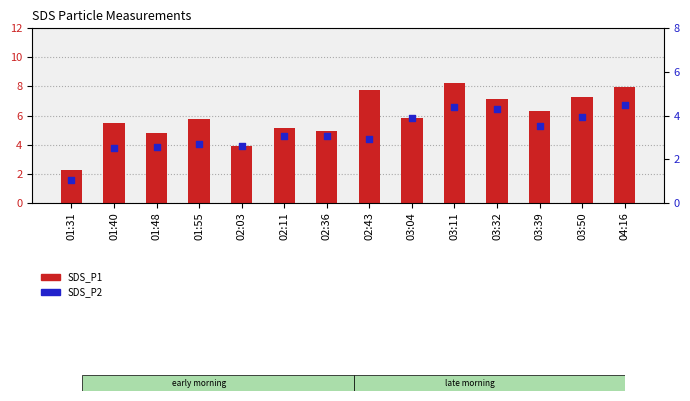

At which category is the sum across all series the highest?

03:11